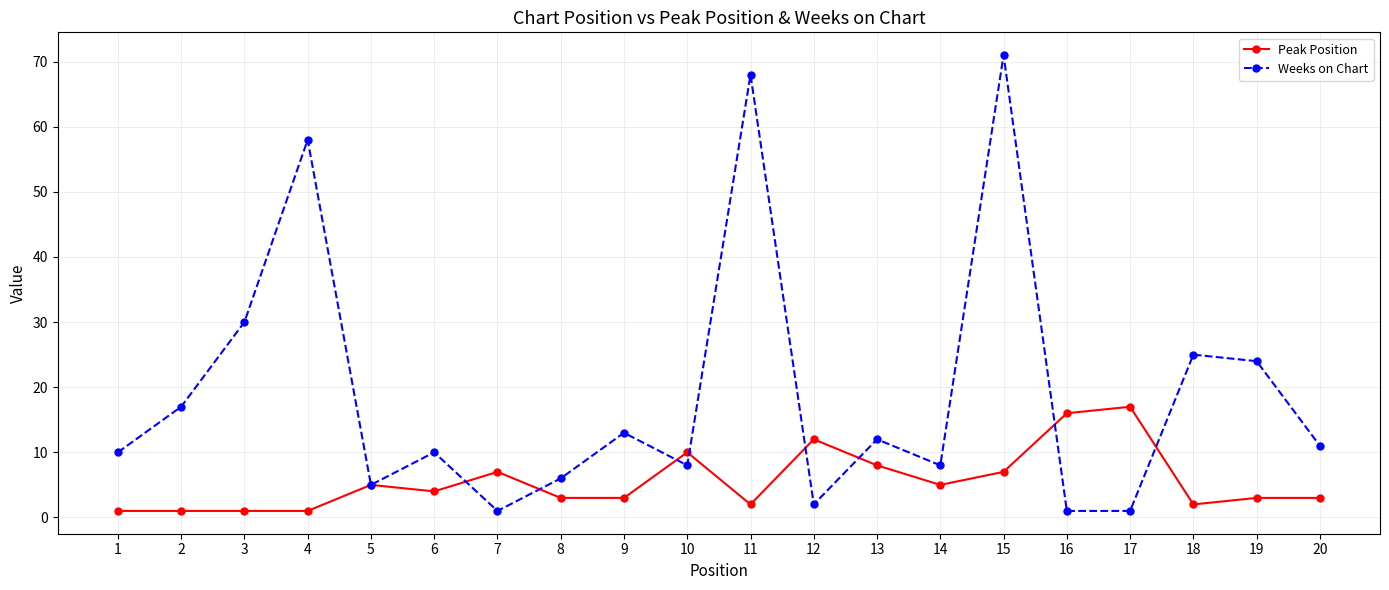

Is it true that Weeks on Chart equals 11 at 20?

True